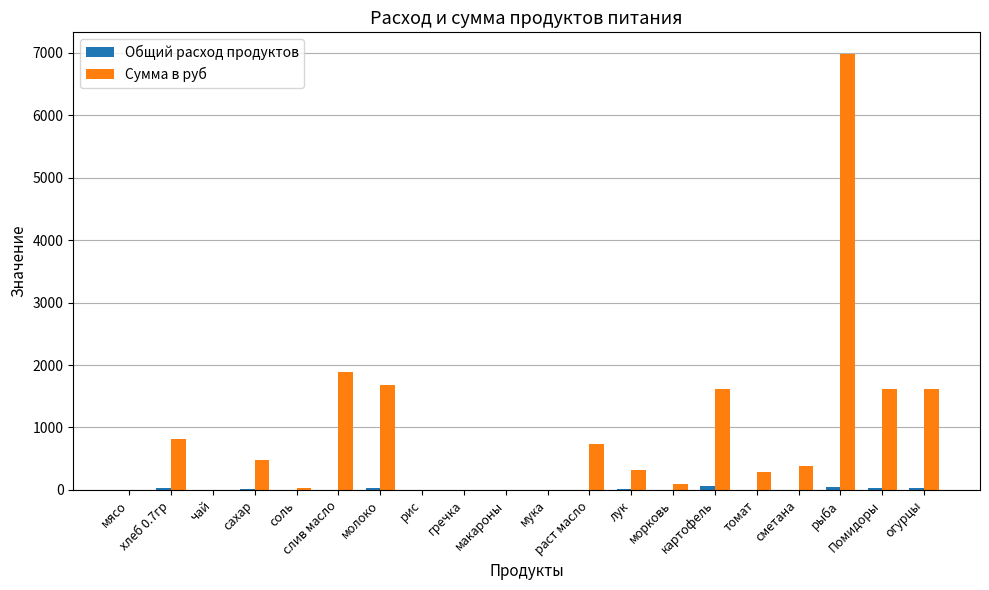

True or false: Сумма в руб has a value of -4053.2 at чай.

False